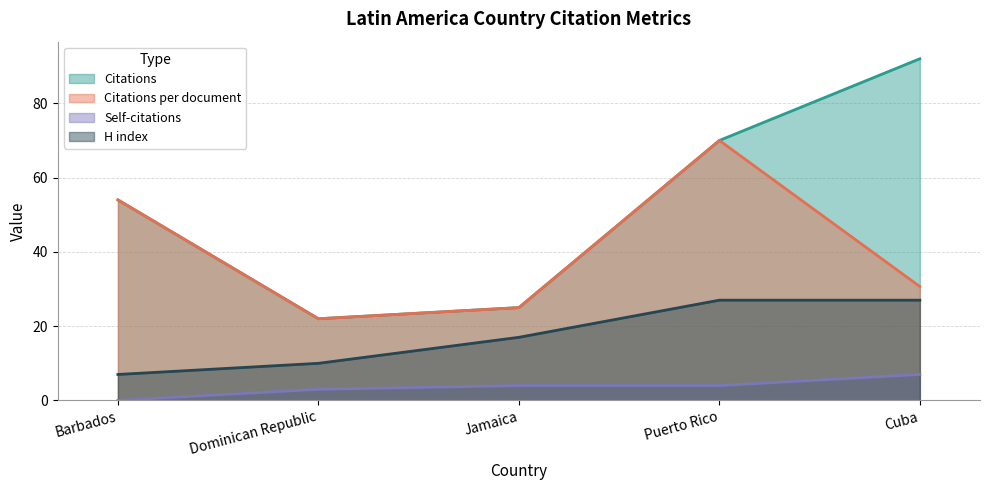

True or false: Citations has more than 2 interior local peaks.

False